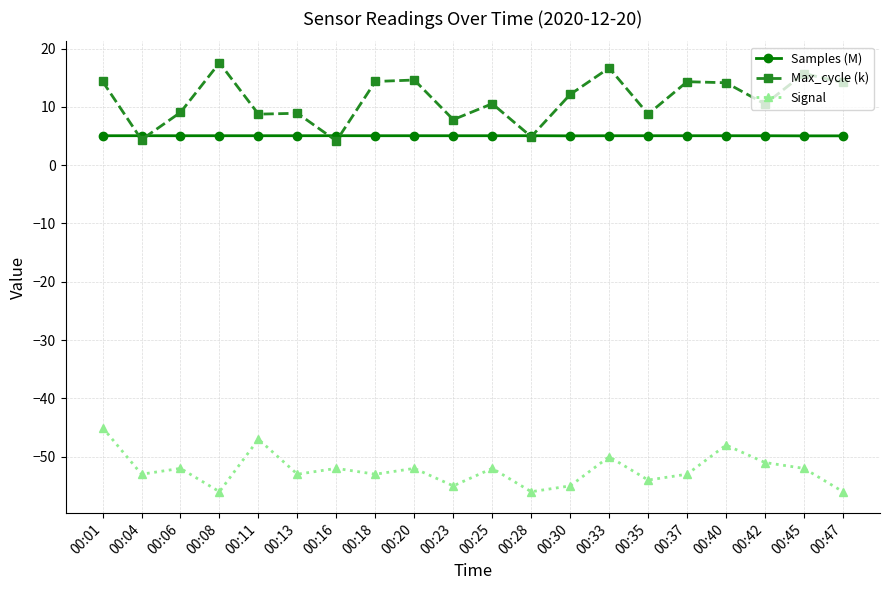

What is the spread (max minus min) of values at 00:37?

67.3